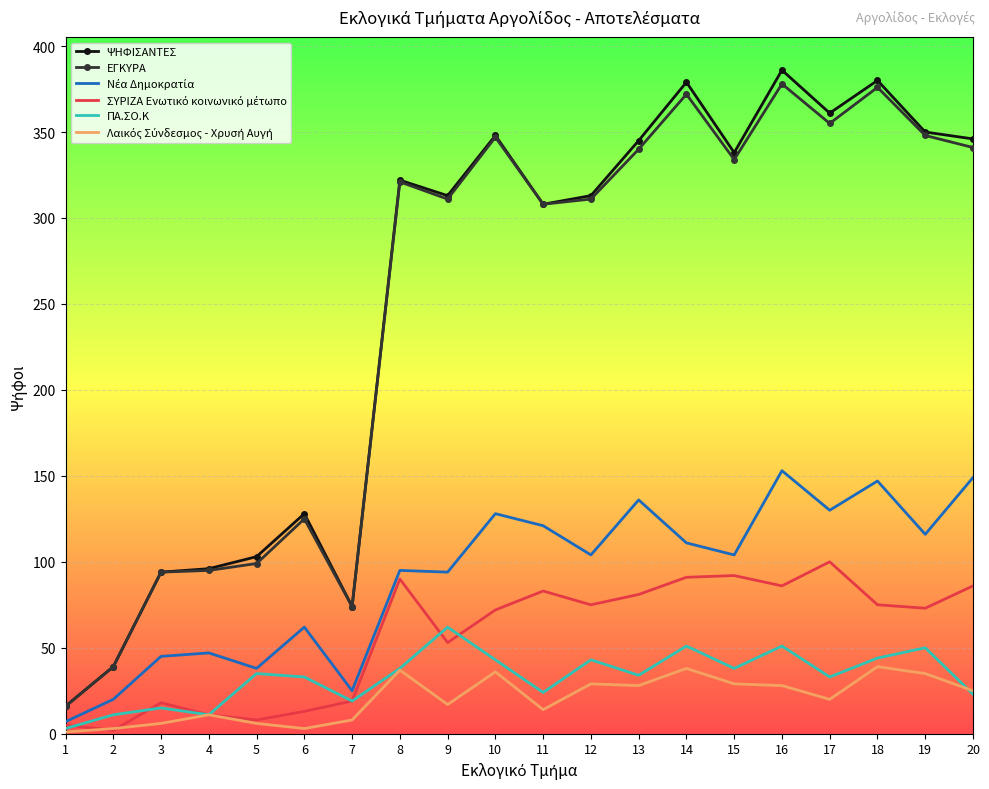

Which series has the widest spread of values?

ΨΗΦΙΣΑΝΤΕΣ